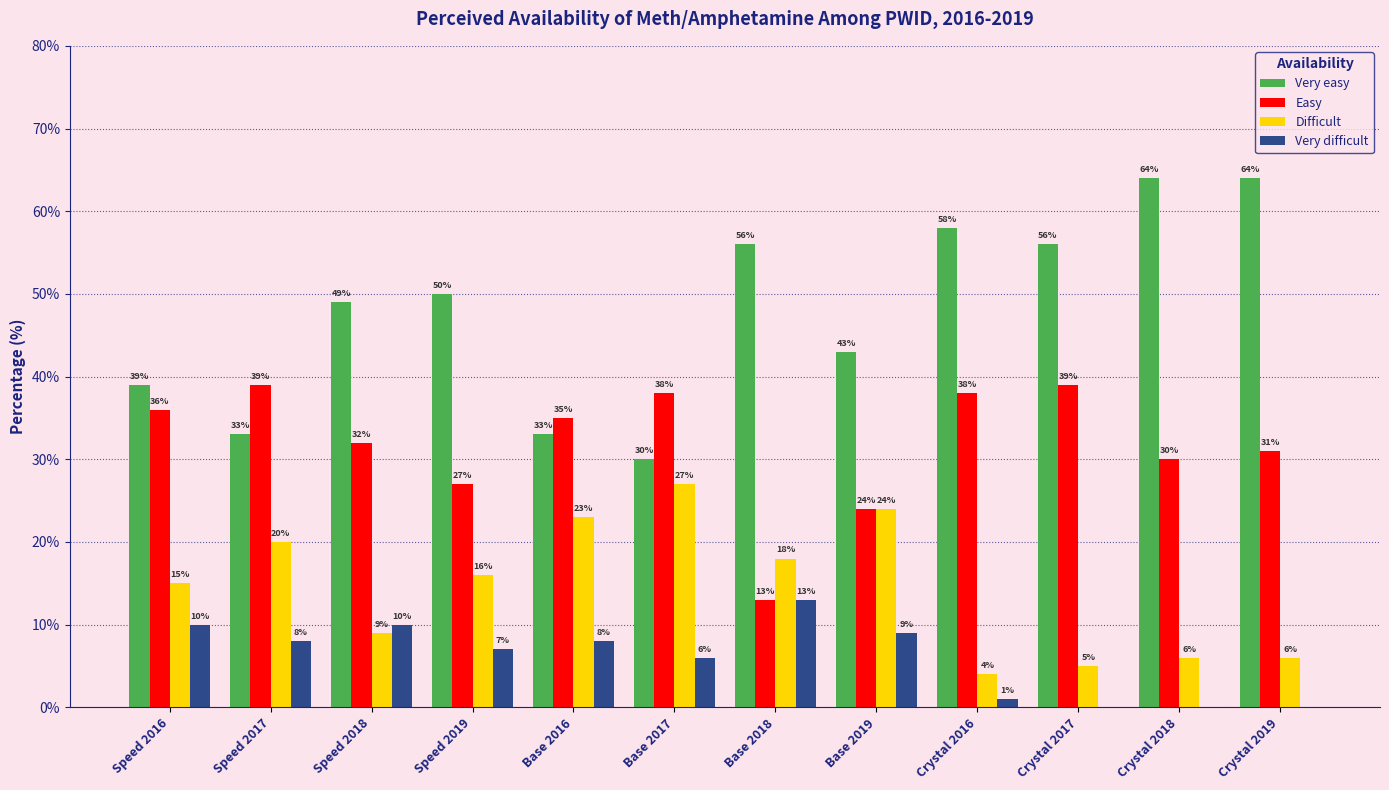

Between Speed 2019 and Base 2018, which series saw the biggest shift?

Easy